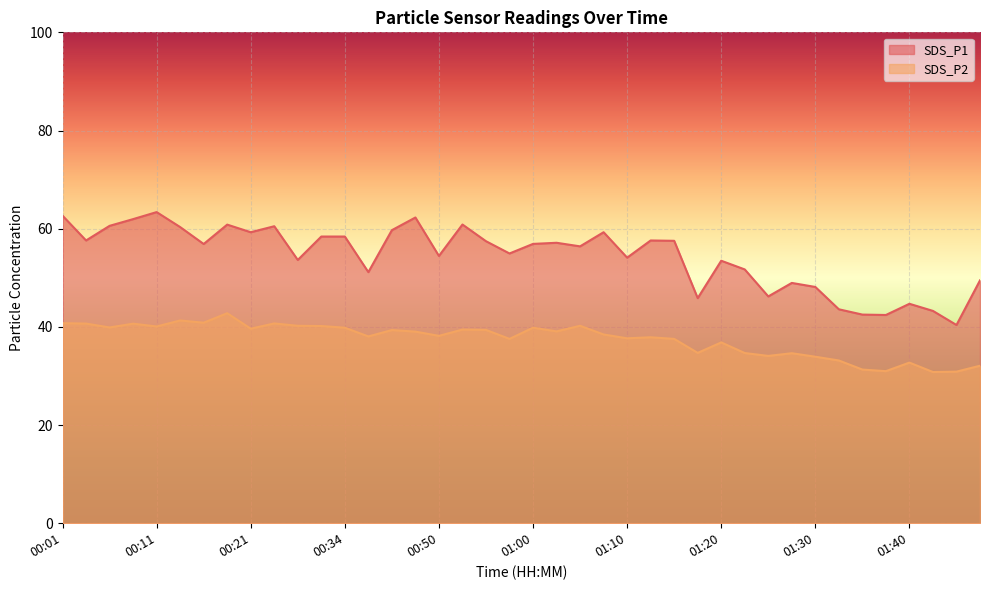

Rank the series by their average value, from lowest to highest.

SDS_P2, SDS_P1